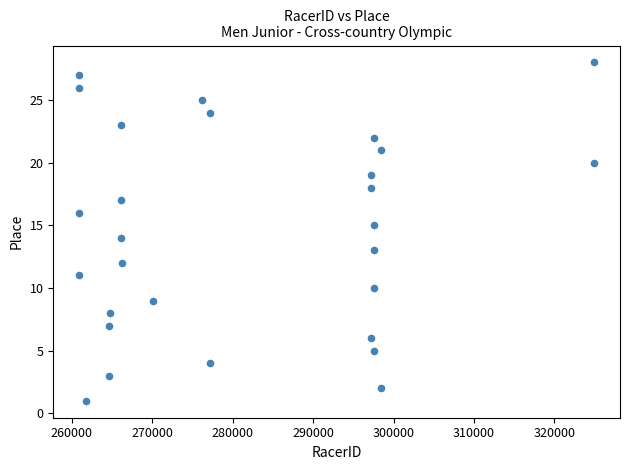

What is the range of Y values (max minus min)?

27